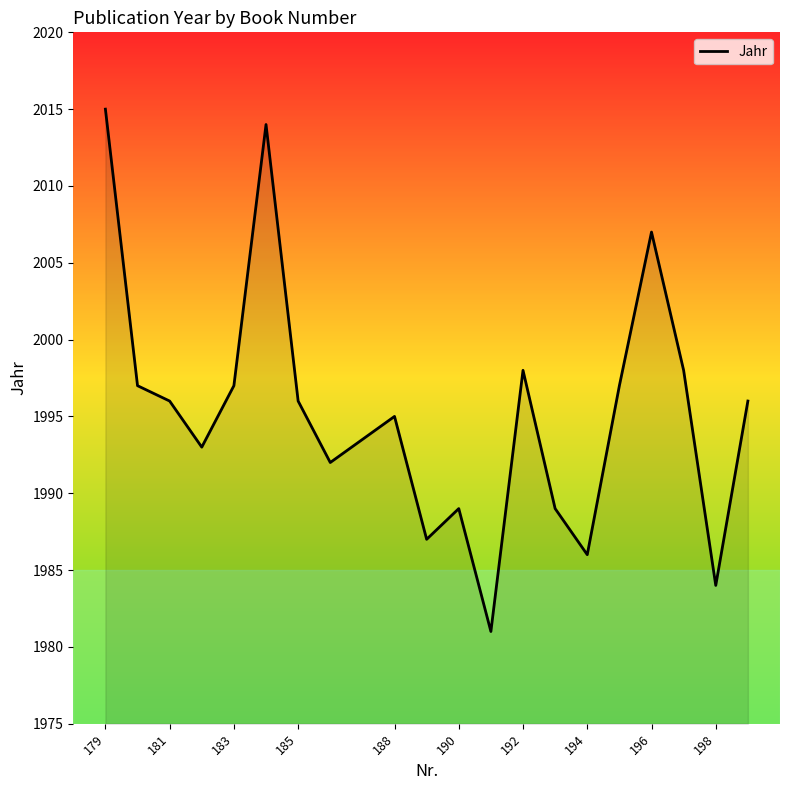

How many distinct data groups are displayed?

1